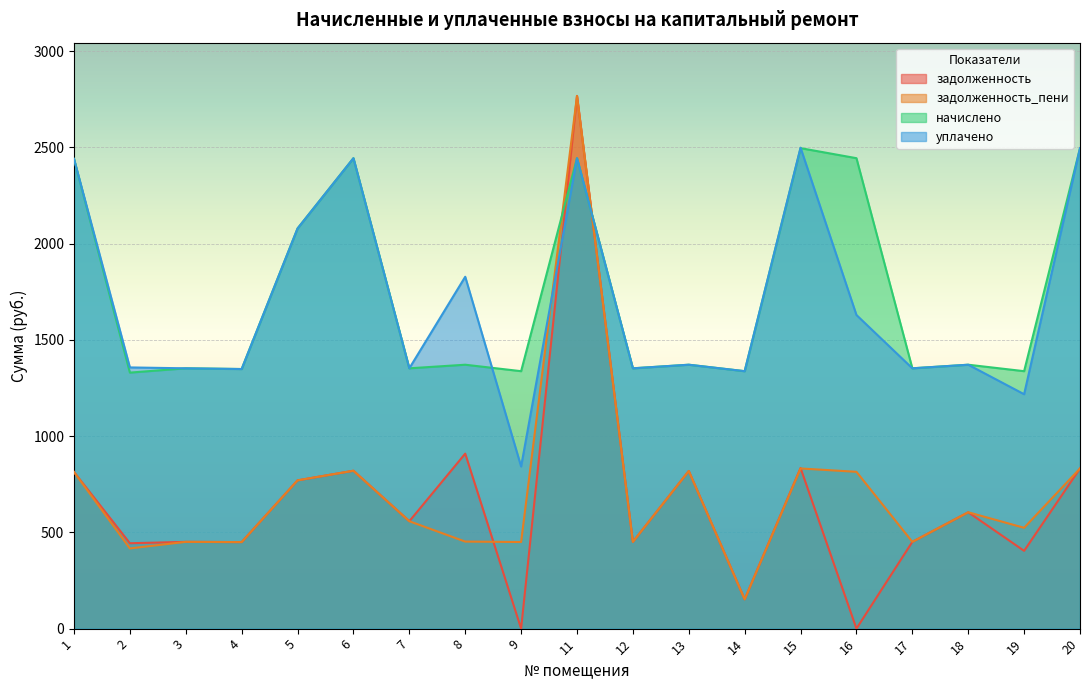

What is the average value of the задолженность_пени series?

706.8